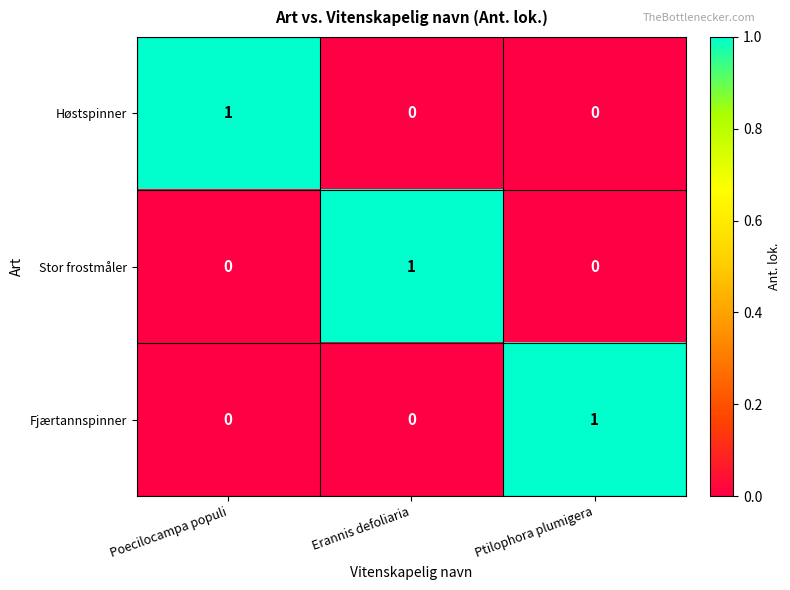

Which category has the highest value in the Høstspinner series?

Poecilocampa populi